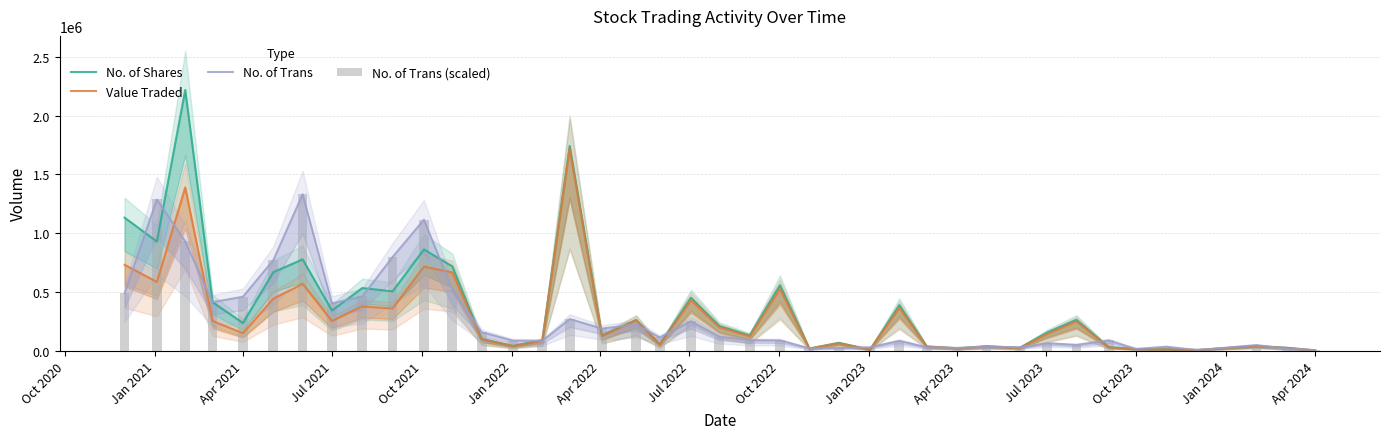

List the series in order of their peak value, highest first.

No. of Shares, Value Traded, No. of Trans, No. of Trans (scaled)